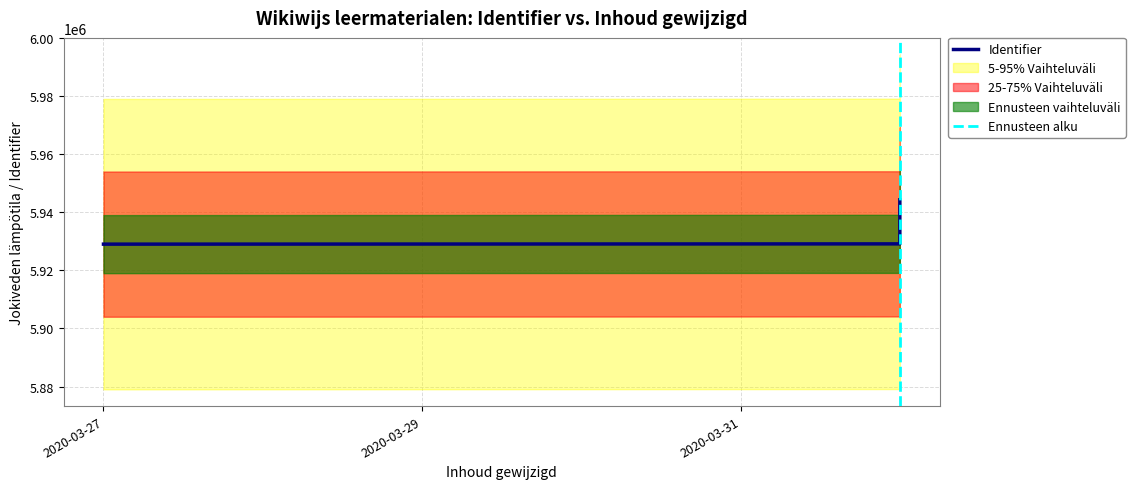

Reading right to left, extract all data points from this chart.

5944298	5929134	5929040